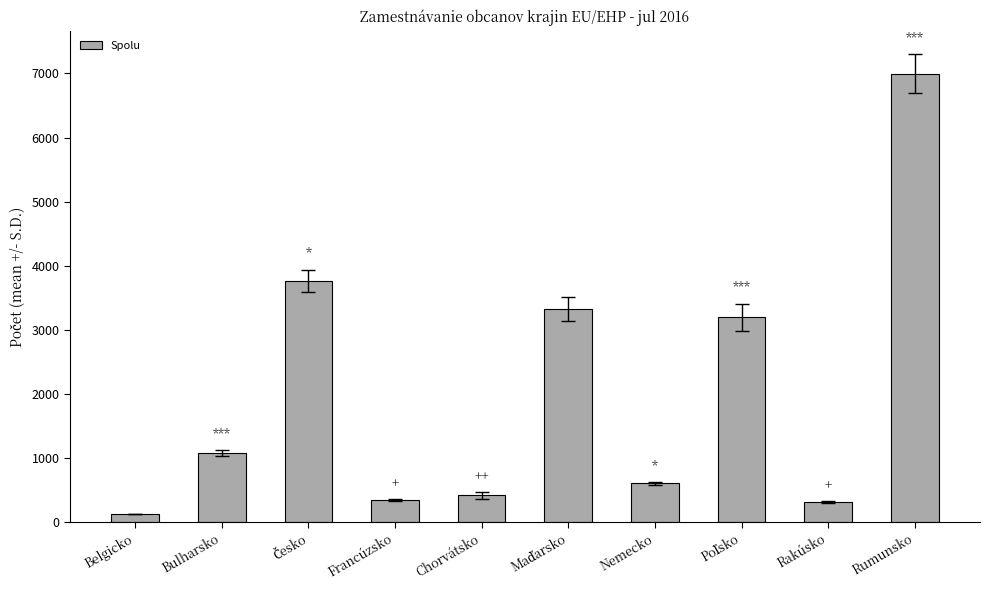

True or false: the data shows 1660 at Bulharsko.

False